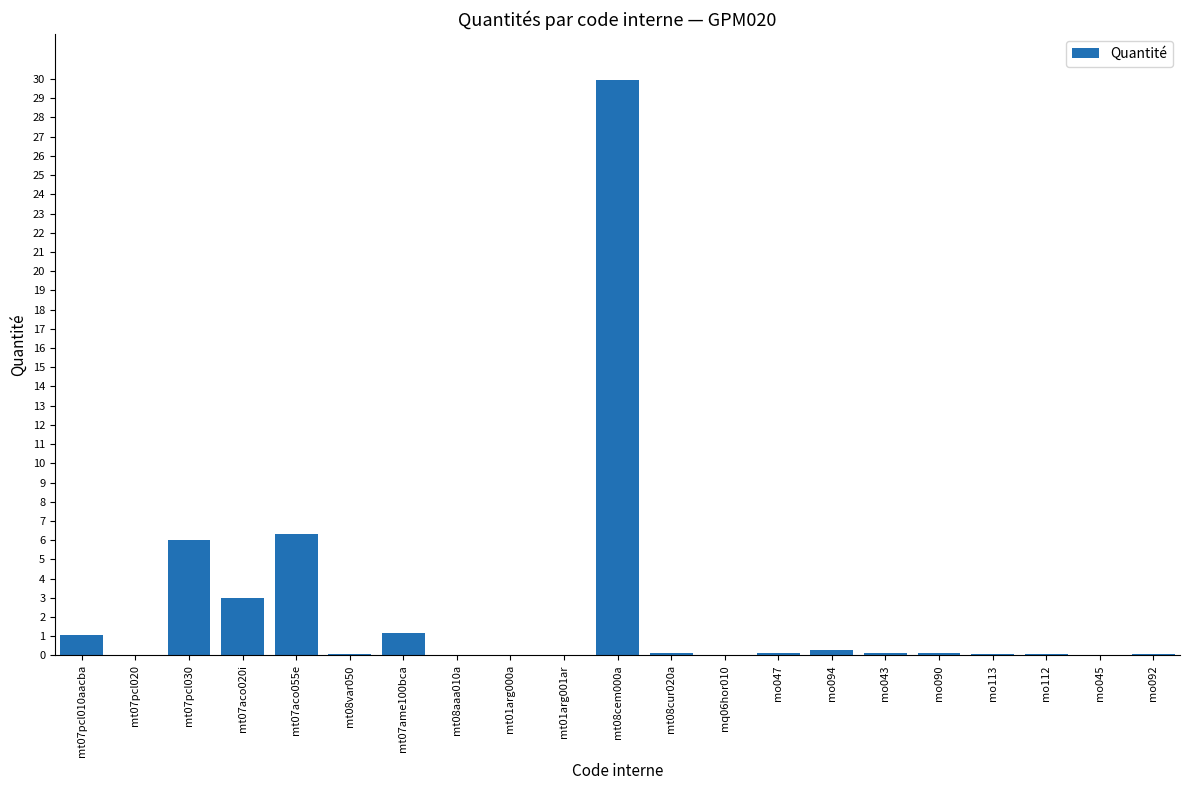

What is the sum of the values at mt07aco020i and mt07ame100bca?

4.2